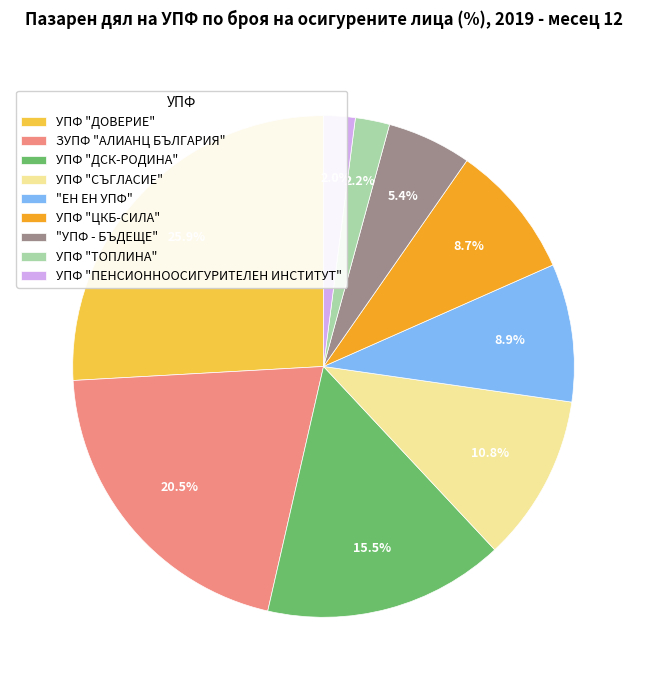

Between УПФ "ДОВЕРИЕ" and УПФ "СЪГЛАСИЕ", which is larger?

УПФ "ДОВЕРИЕ"